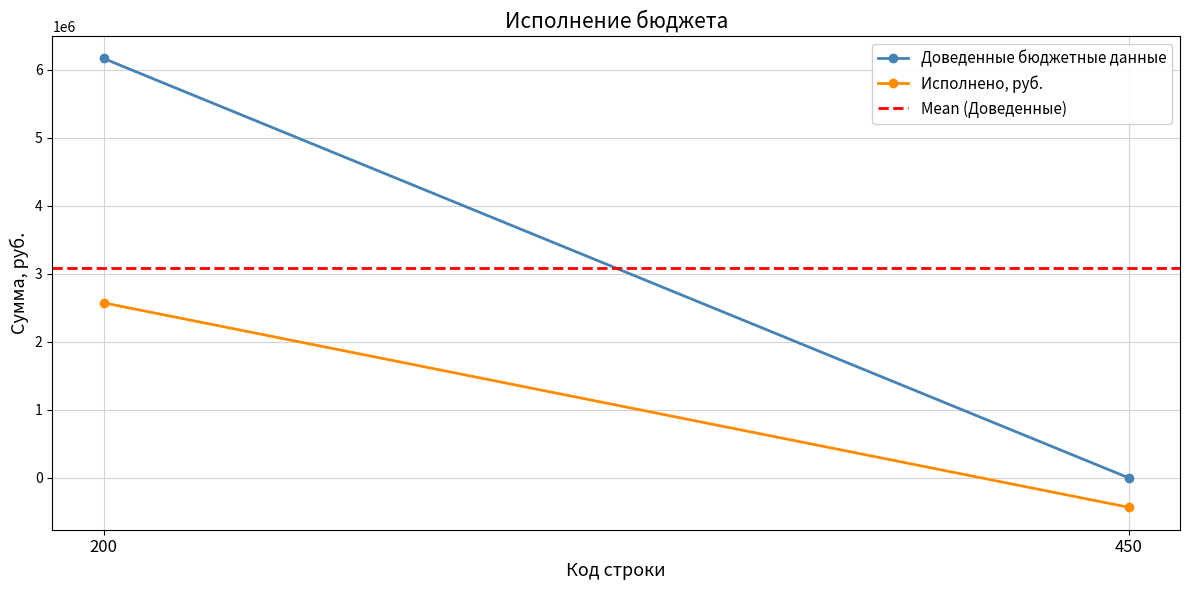

List the labels in order of Исполнено, руб. value, largest first.

200, 450